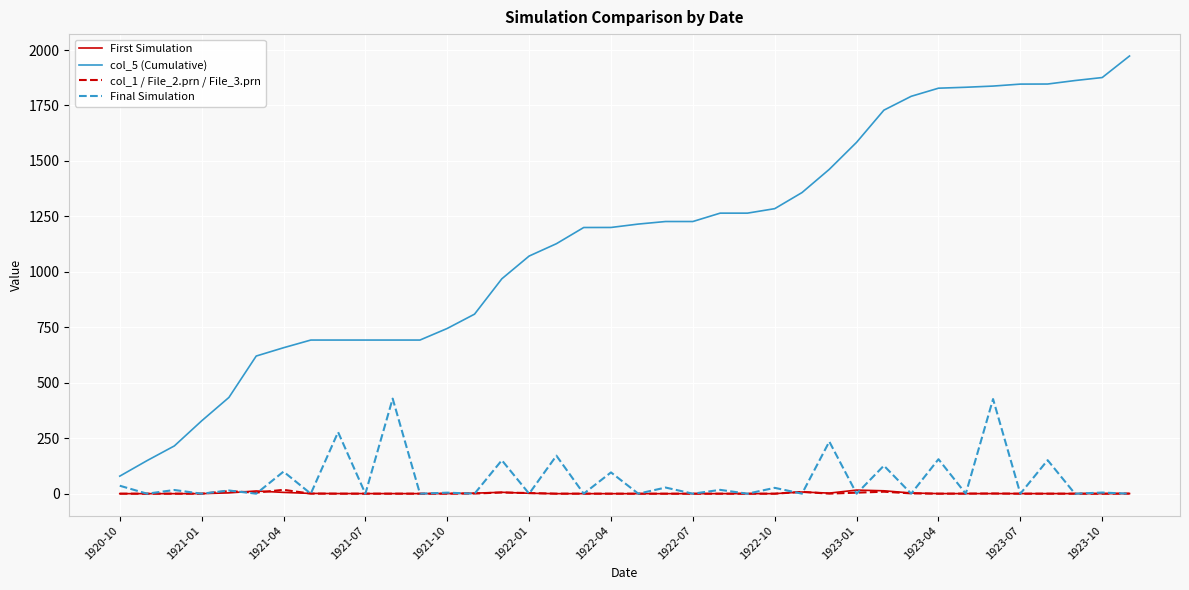

Count the number of data series in this chart.

4